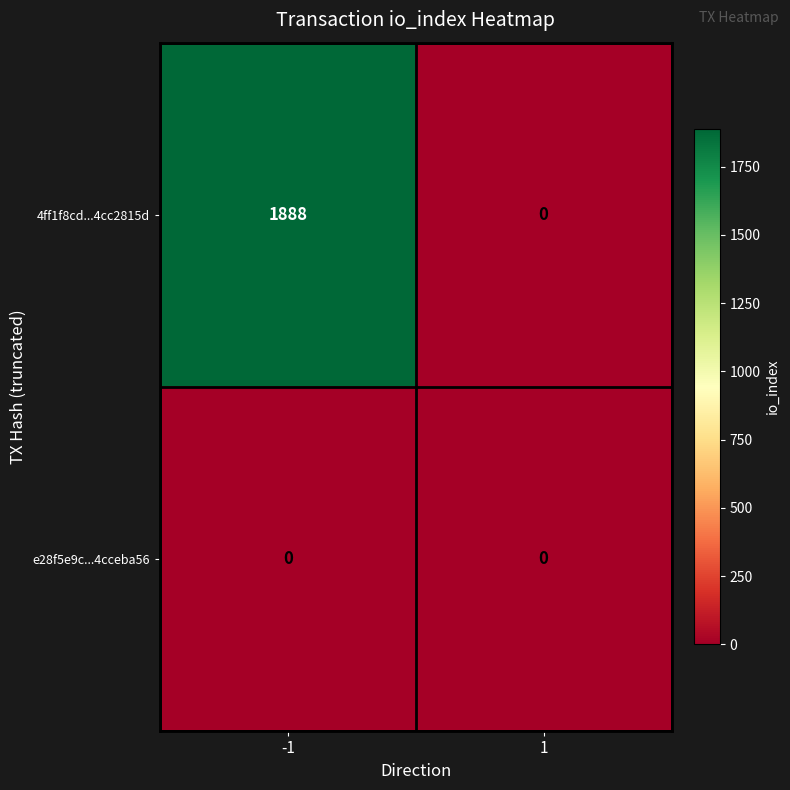

What is the sum of the 4ff1f8cd...4cc2815d values at -1 and 1?

1888